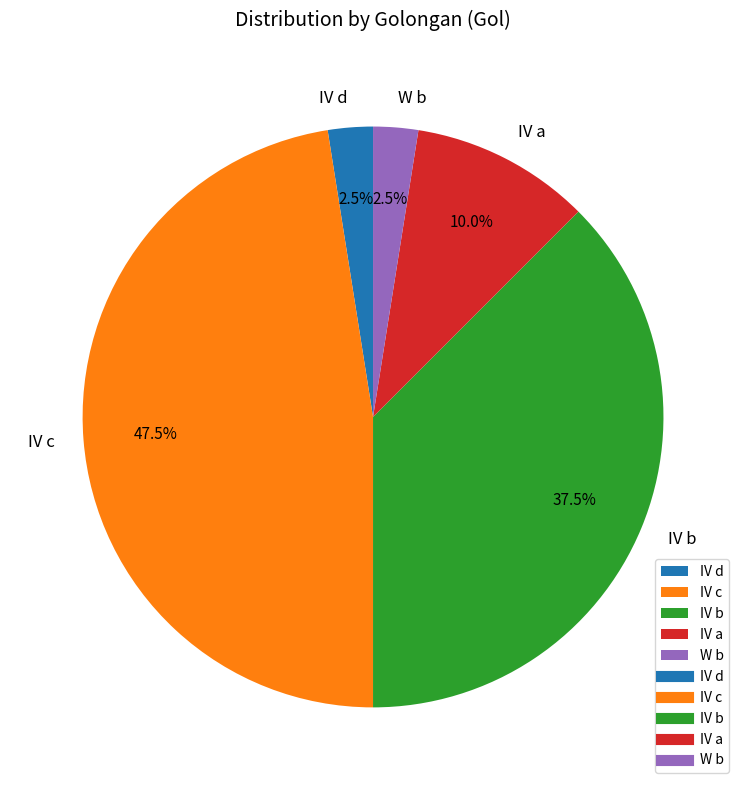

True or false: IV c accounts for 39% of the total.

False